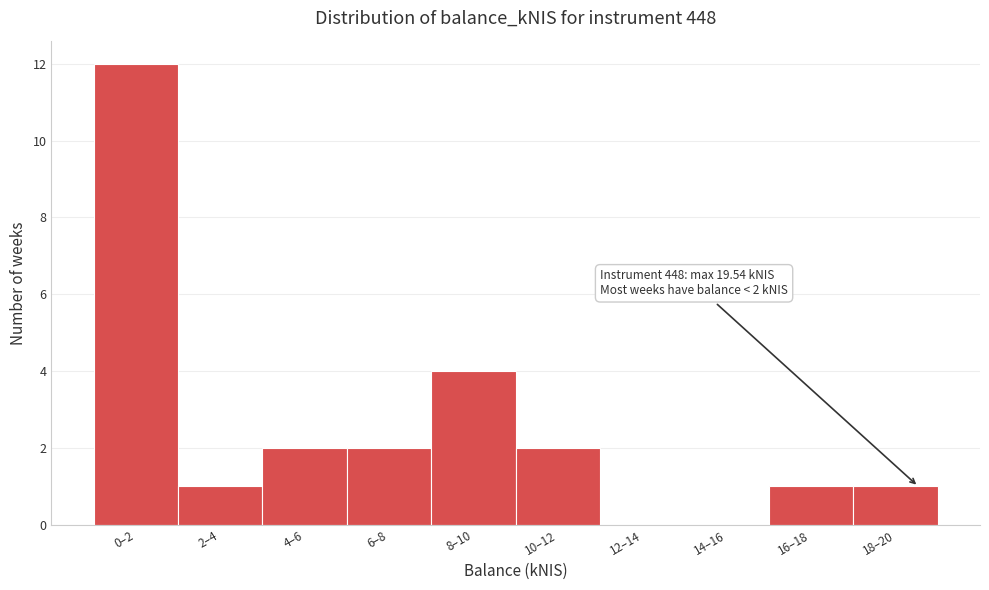

Reading left to right, list all the values displayed in this chart.

0–2=12	2–4=1	4–6=2	6–8=2	8–10=4	10–12=2	12–14=0	14–16=0	16–18=1	18–20=1